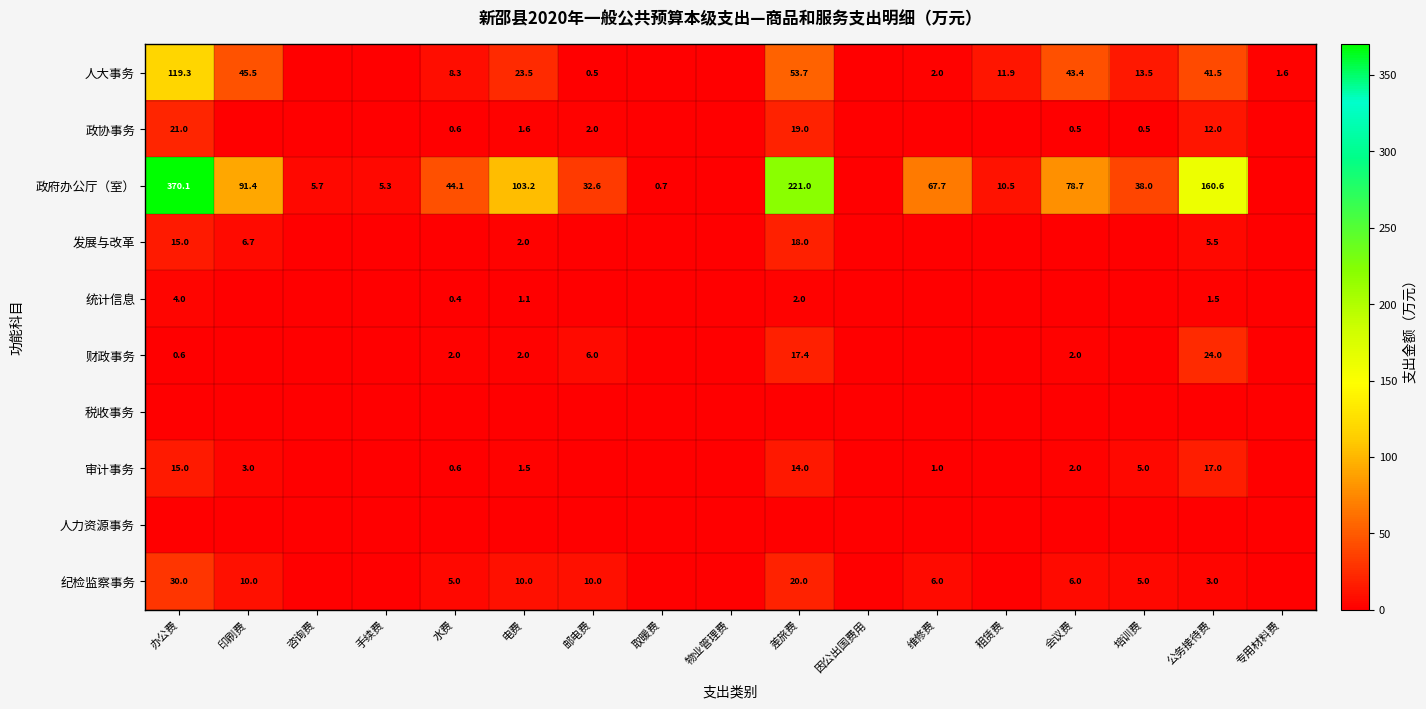

True or false: 财政事务 has a value of 2.0 at 水费.

True